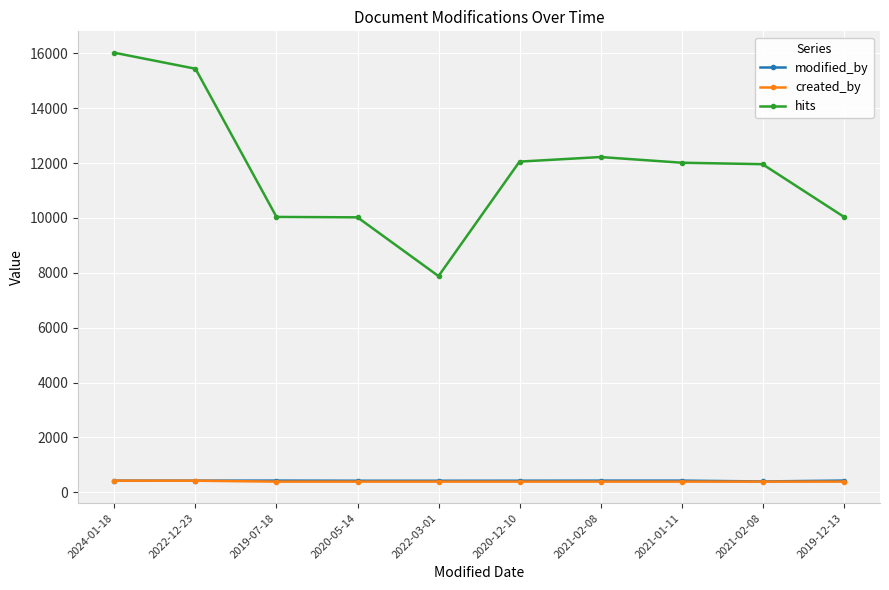

True or false: created_by has more than 0 interior local peaks.

False